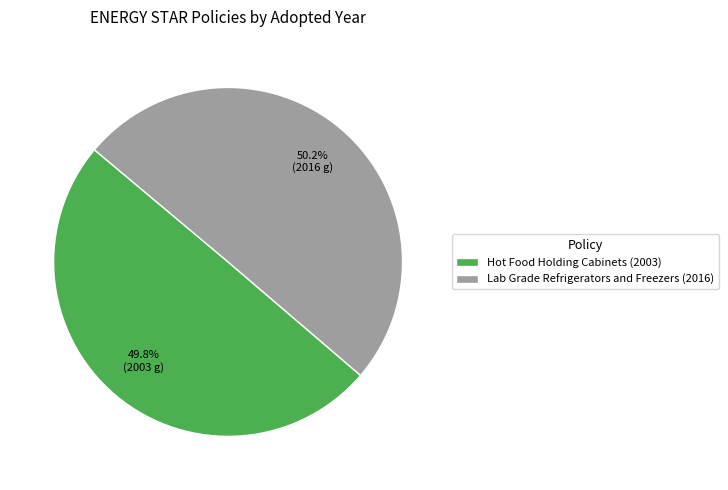

Count the number of slices in the pie.

2